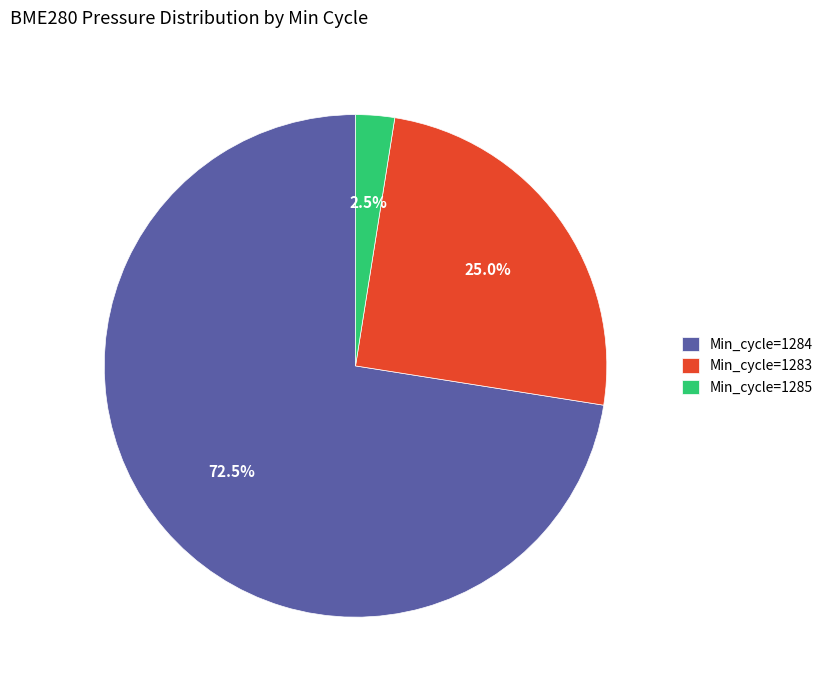

Which slice is the largest?

Min_cycle=1284